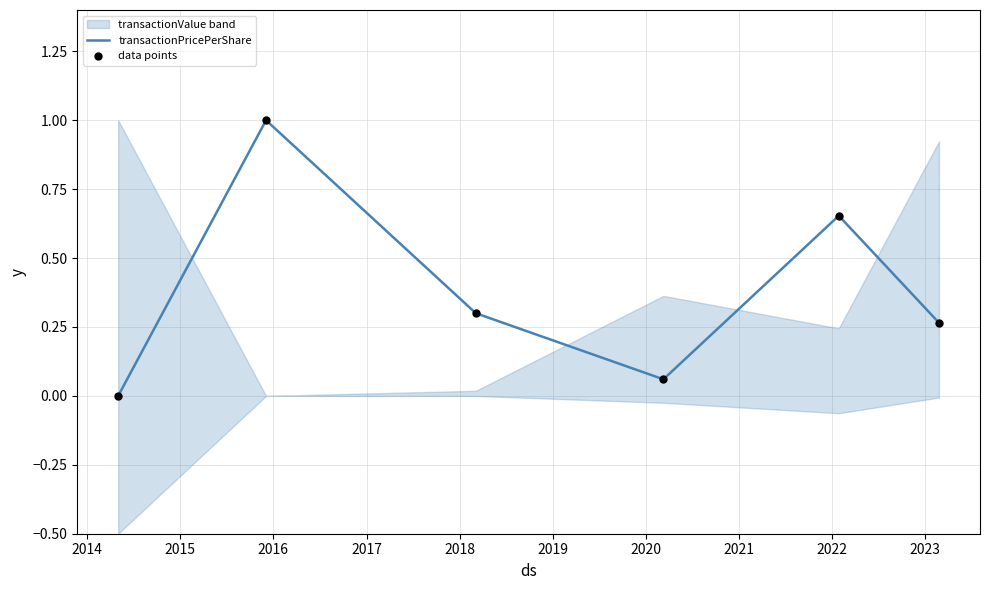

Which series reaches the maximum Y coordinate?

transactionPricePerShare